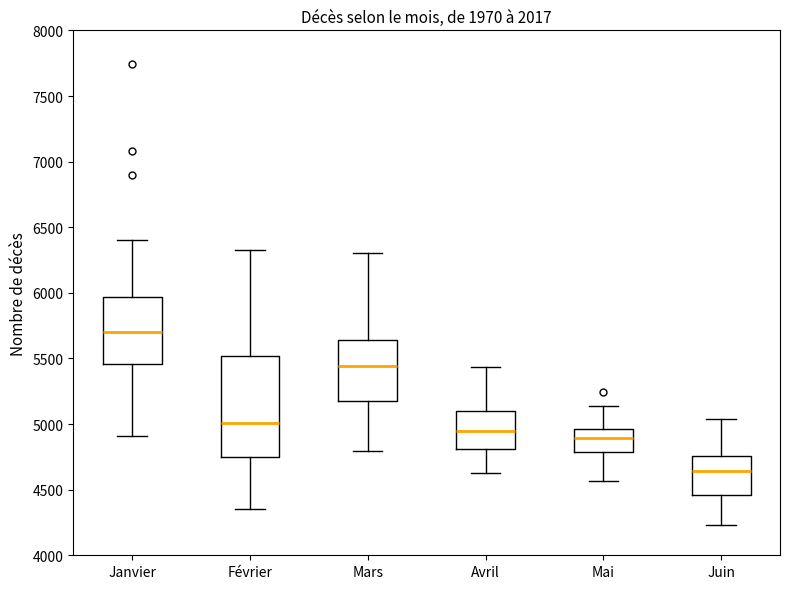

Which box has the lowest median line?

Juin